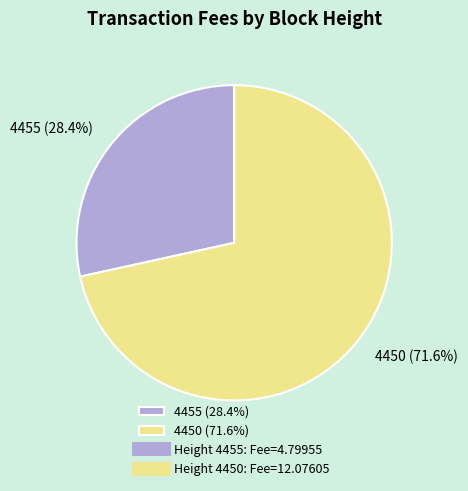

How many slices are in this pie chart?

2